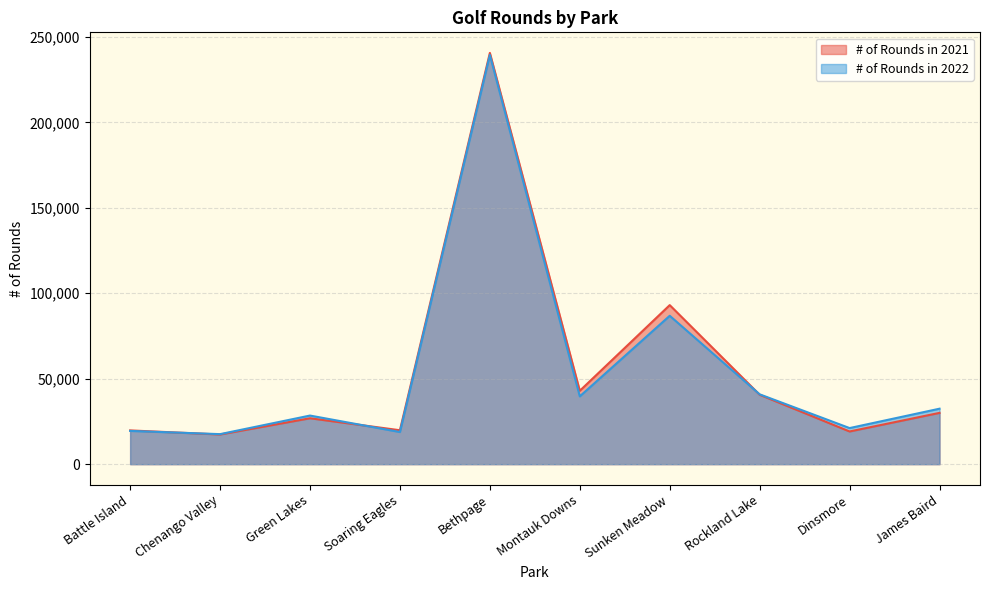

Which series has the largest range (max minus min)?

# of Rounds in 2021